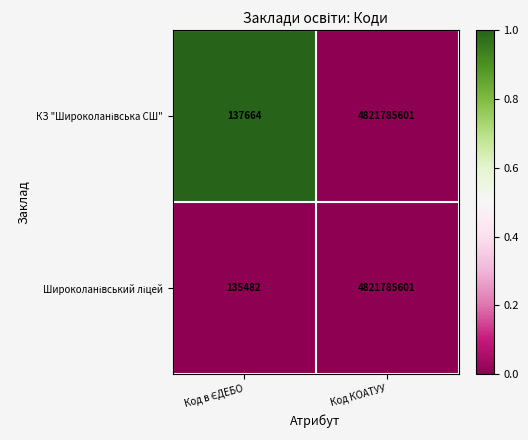

What is the maximum value shown in the chart?

4821785601